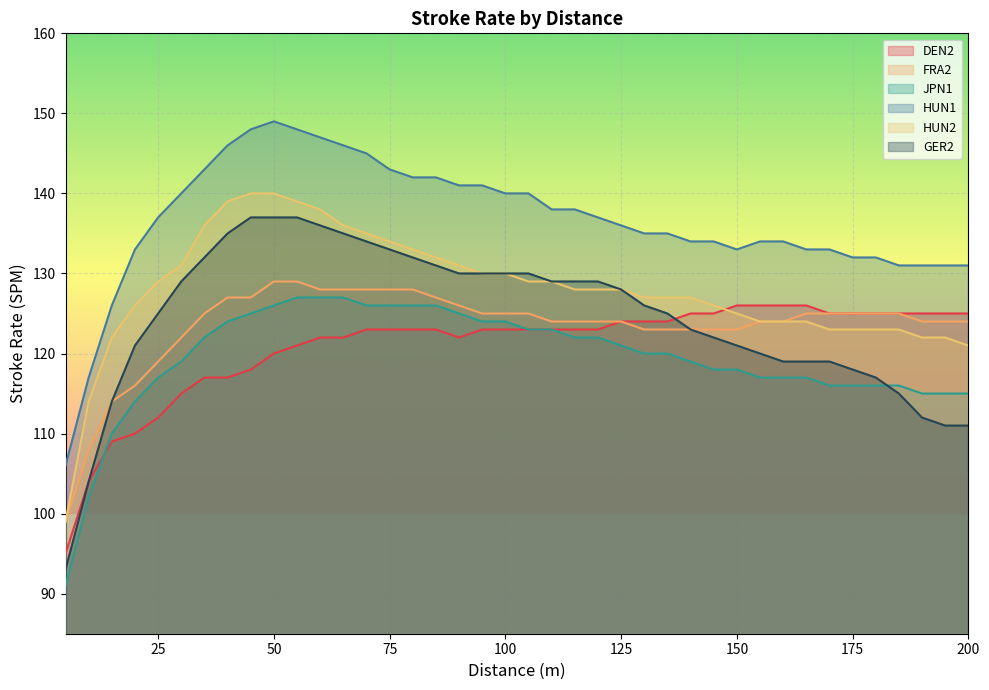

How many values in the DEN2 series are below 123?

14